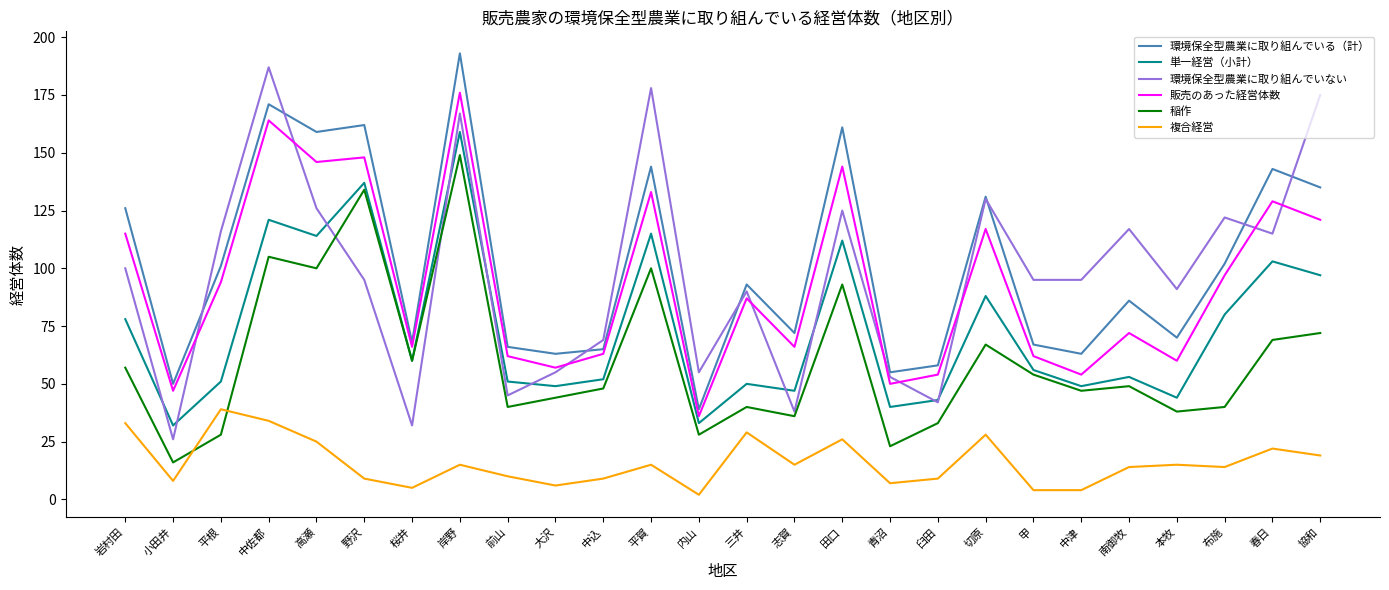

Reading left to right, extract all data points from this chart.

環境保全型農業に取り組んでいる（計）: 岩村田=126	小田井=50	平根=101	中佐都=171	高瀬=159	野沢=162	桜井=68	岸野=193	前山=66	大沢=63	中込=65	平賀=144	内山=39	三井=93	志賀=72	田口=161	青沼=55	臼田=58	切原=131	甲=67	中津=63	南御牧=86	本牧=70	布施=102	春日=143	協和=135
単一経営（小計）: 岩村田=78	小田井=32	平根=51	中佐都=121	高瀬=114	野沢=137	桜井=60	岸野=159	前山=51	大沢=49	中込=52	平賀=115	内山=33	三井=50	志賀=47	田口=112	青沼=40	臼田=43	切原=88	甲=56	中津=49	南御牧=53	本牧=44	布施=80	春日=103	協和=97
環境保全型農業に取り組んでいない: 岩村田=100	小田井=26	平根=116	中佐都=187	高瀬=126	野沢=95	桜井=32	岸野=167	前山=45	大沢=55	中込=69	平賀=178	内山=55	三井=90	志賀=38	田口=125	青沼=53	臼田=42	切原=130	甲=95	中津=95	南御牧=117	本牧=91	布施=122	春日=115	協和=175
販売のあった経営体数: 岩村田=115	小田井=47	平根=94	中佐都=164	高瀬=146	野沢=148	桜井=66	岸野=176	前山=62	大沢=57	中込=63	平賀=133	内山=36	三井=87	志賀=66	田口=144	青沼=50	臼田=54	切原=117	甲=62	中津=54	南御牧=72	本牧=60	布施=97	春日=129	協和=121
稲作: 岩村田=57	小田井=16	平根=28	中佐都=105	高瀬=100	野沢=134	桜井=60	岸野=149	前山=40	大沢=44	中込=48	平賀=100	内山=28	三井=40	志賀=36	田口=93	青沼=23	臼田=33	切原=67	甲=54	中津=47	南御牧=49	本牧=38	布施=40	春日=69	協和=72
複合経営: 岩村田=33	小田井=8	平根=39	中佐都=34	高瀬=25	野沢=9	桜井=5	岸野=15	前山=10	大沢=6	中込=9	平賀=15	内山=2	三井=29	志賀=15	田口=26	青沼=7	臼田=9	切原=28	甲=4	中津=4	南御牧=14	本牧=15	布施=14	春日=22	協和=19